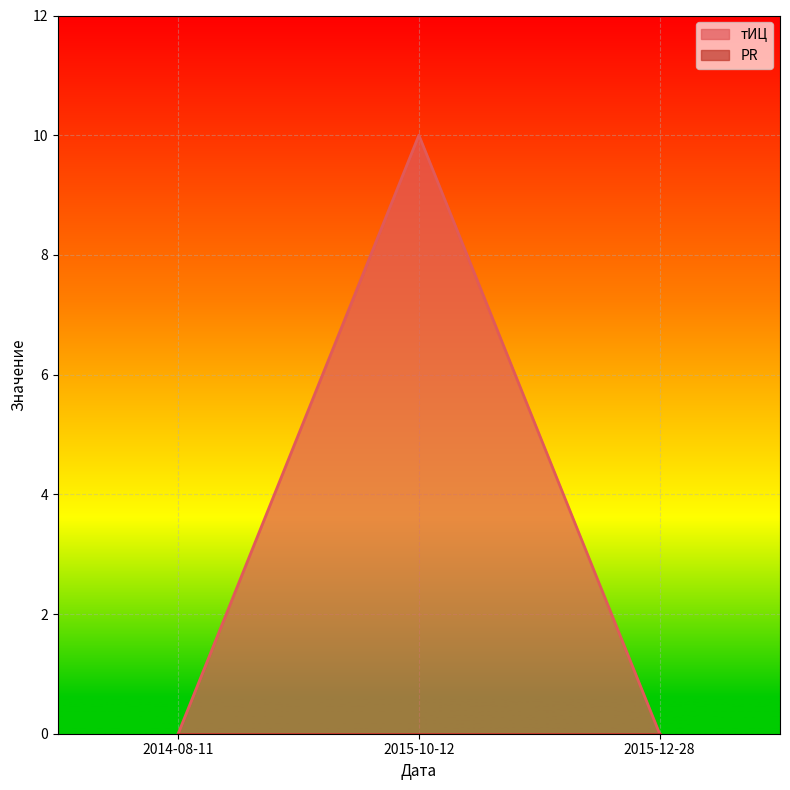

The value at 2015-12-28 is -3. True or false?

False